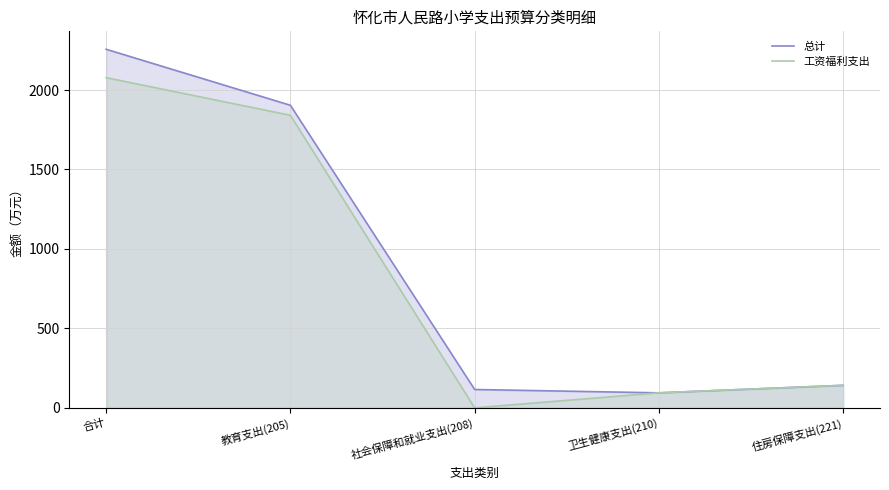

What position from the right is 合计?

5